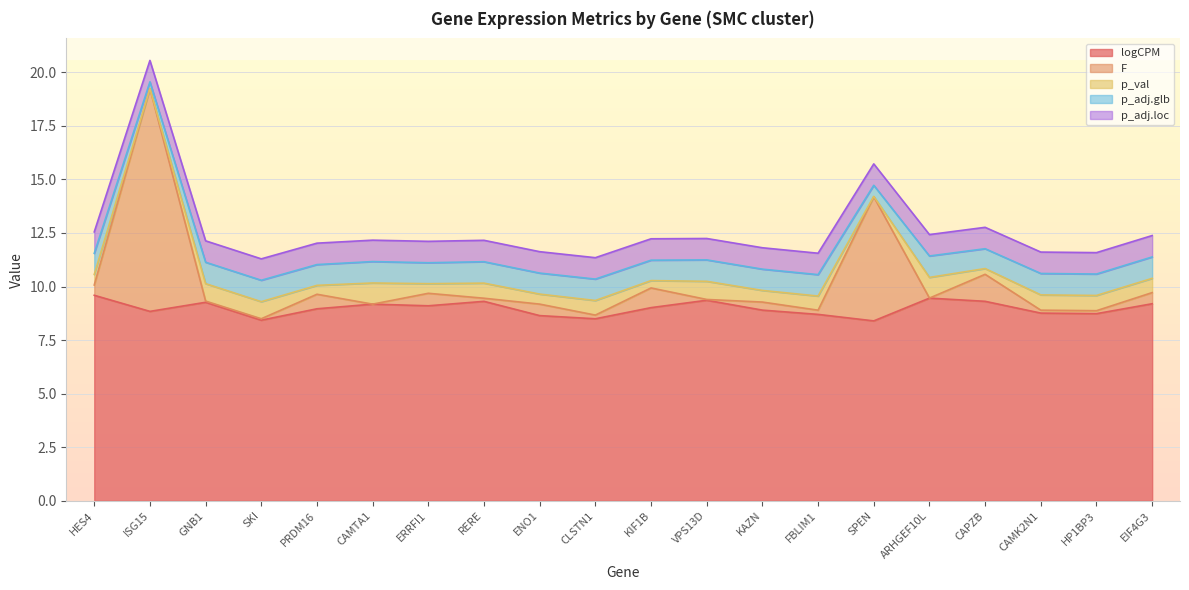

What is the maximum value shown in the chart?

10.4